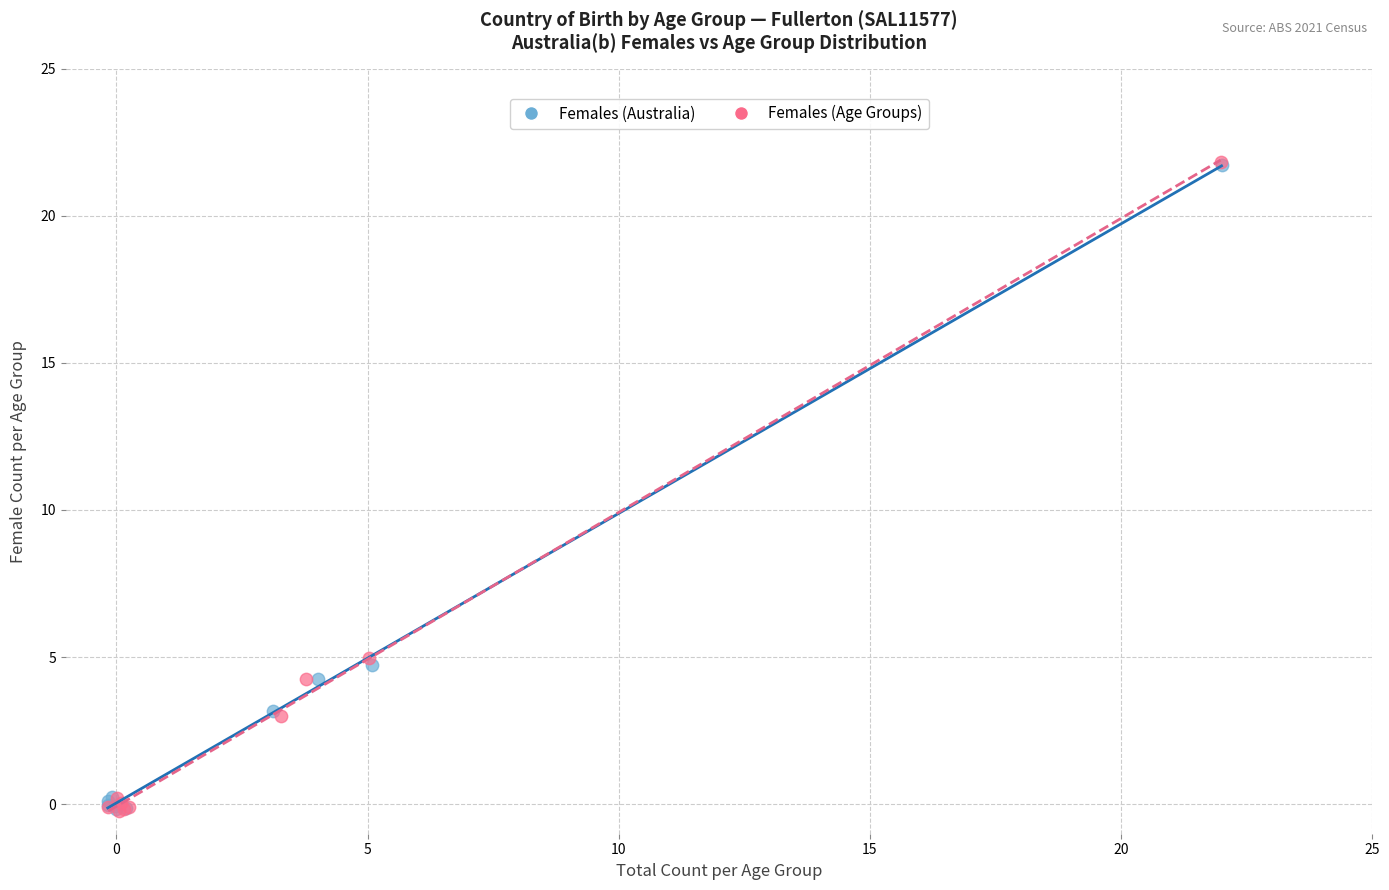

Which series has the largest Y range (max minus min)?

Females (Age Groups)